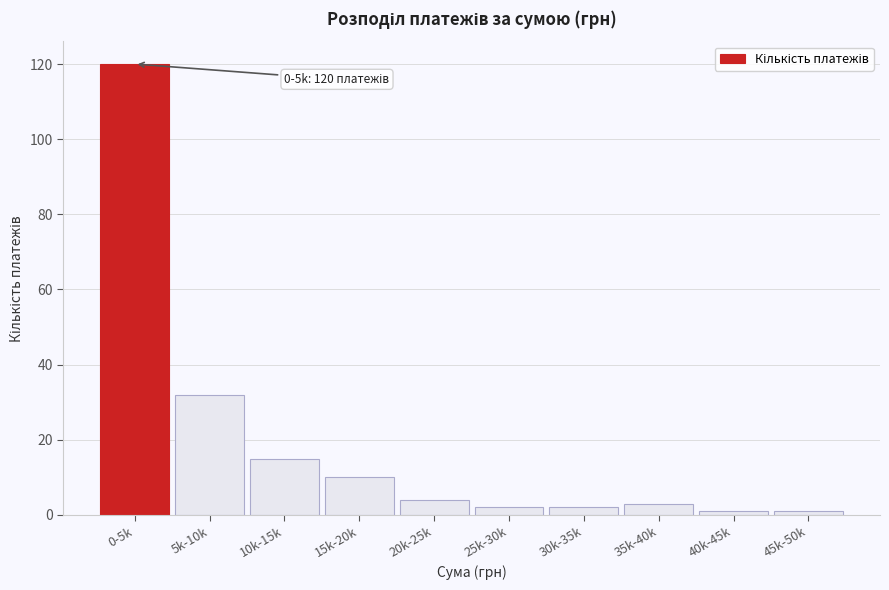

Reading right to left, extract all data points from this chart.

1	1	3	2	2	4	10	15	32	120